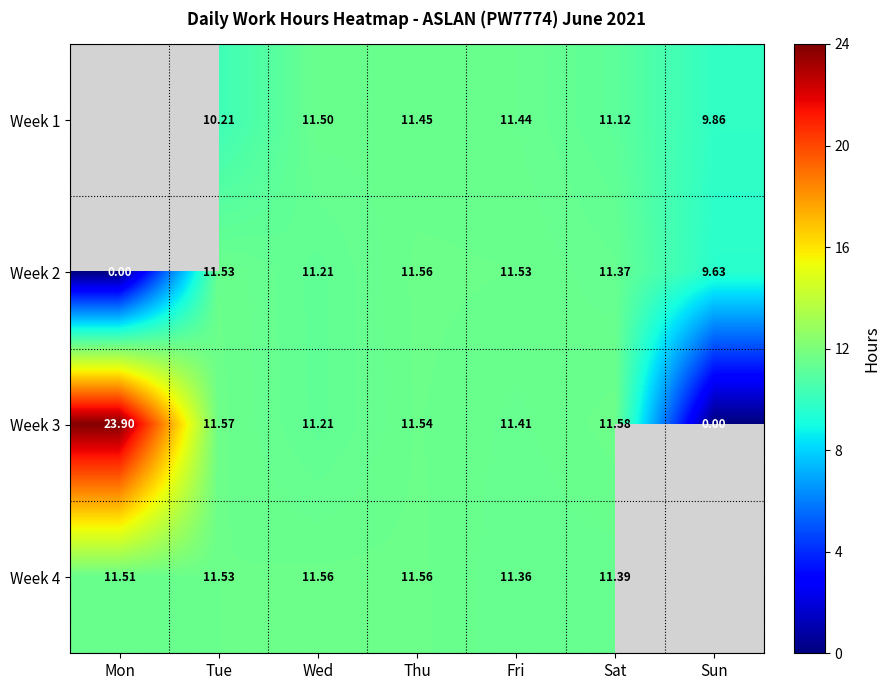

Rank the categories by Week 3 value from highest to lowest.

Mon, Sat, Tue, Thu, Fri, Wed, Sun